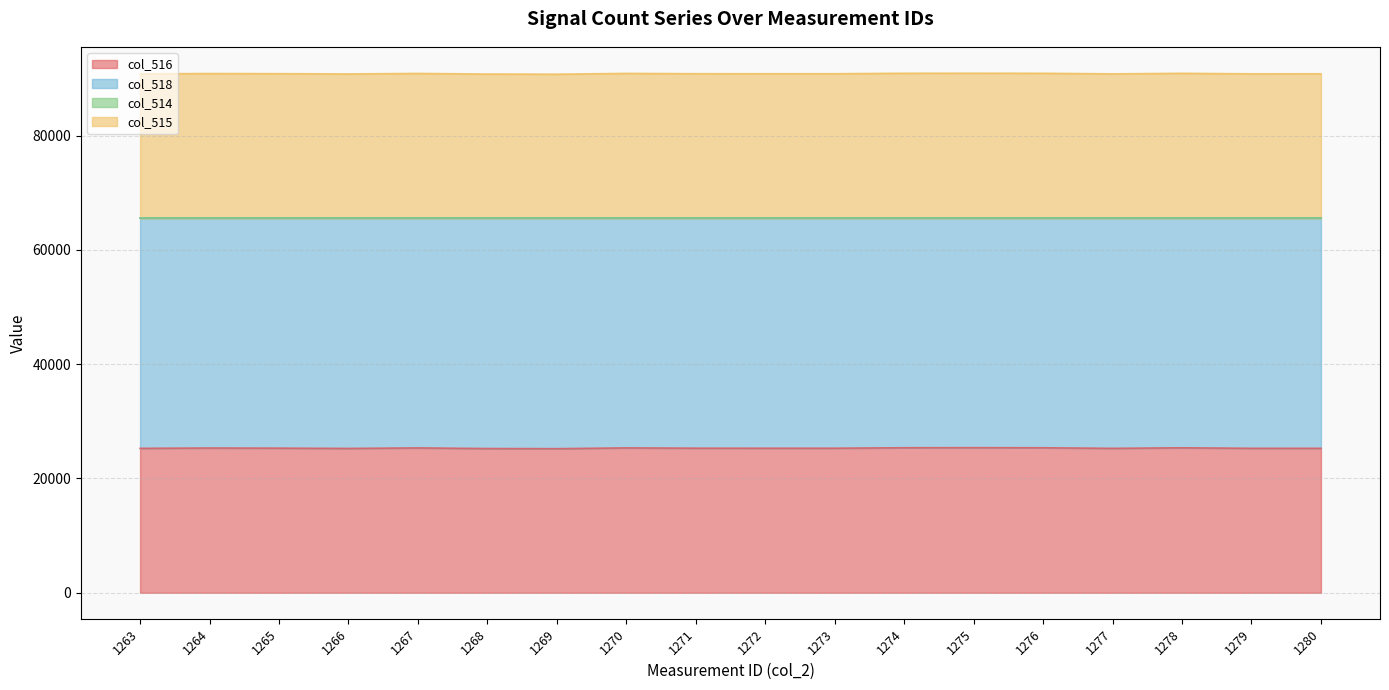

True or false: col_516 and col_518 intersect in this chart.

False